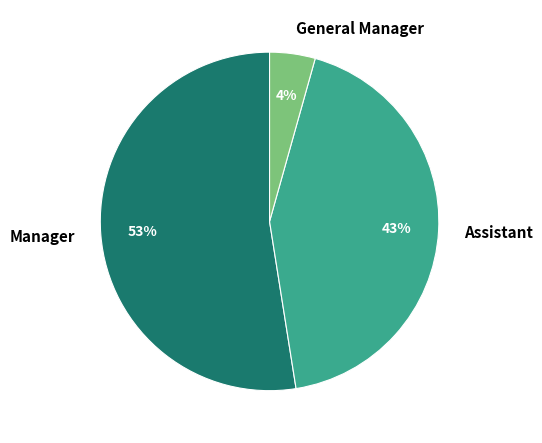

True or false: General Manager accounts for 4% of the total.

True